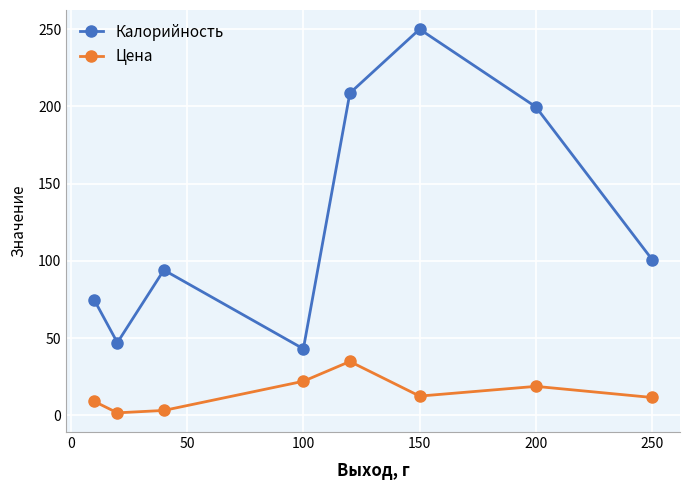

What is the difference between the second highest and minimum values in the Цена series?

20.4